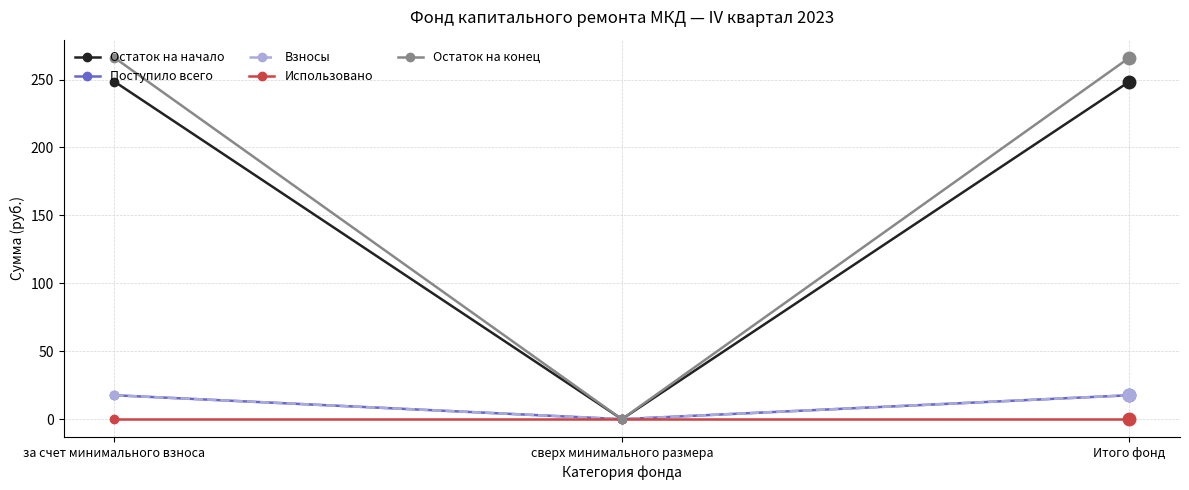

Does the chart have visible grid lines?

Yes